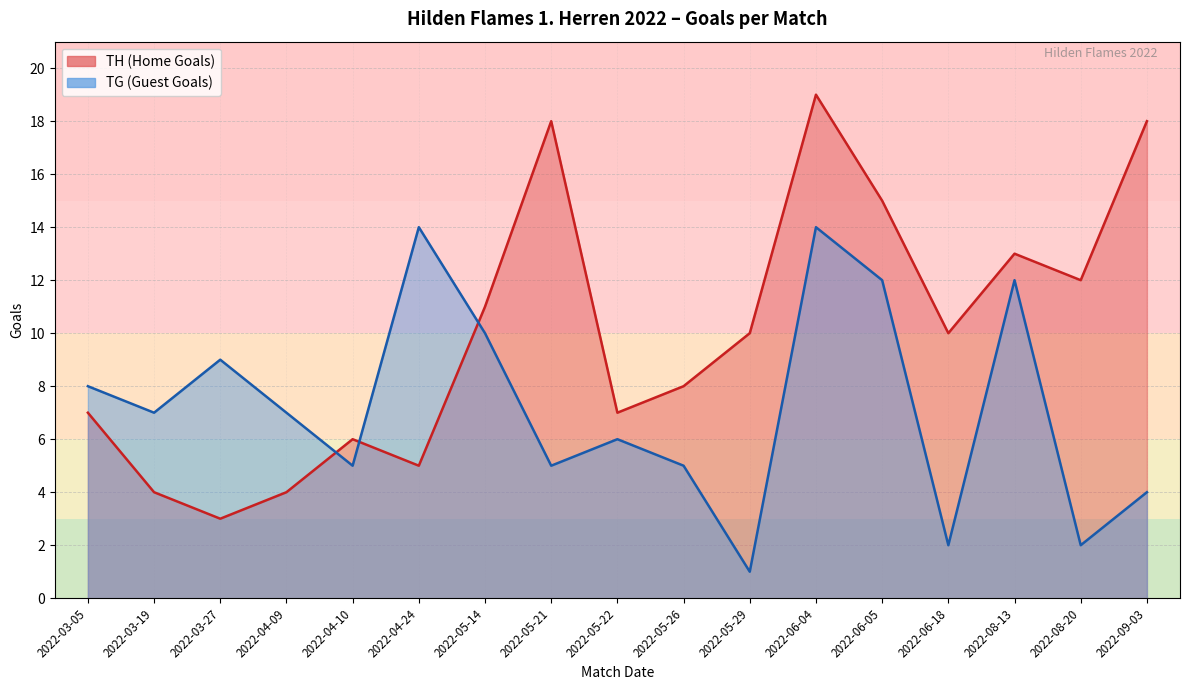

The value of TG (Guest Goals) at 2022-09-03 is 4. True or false?

True